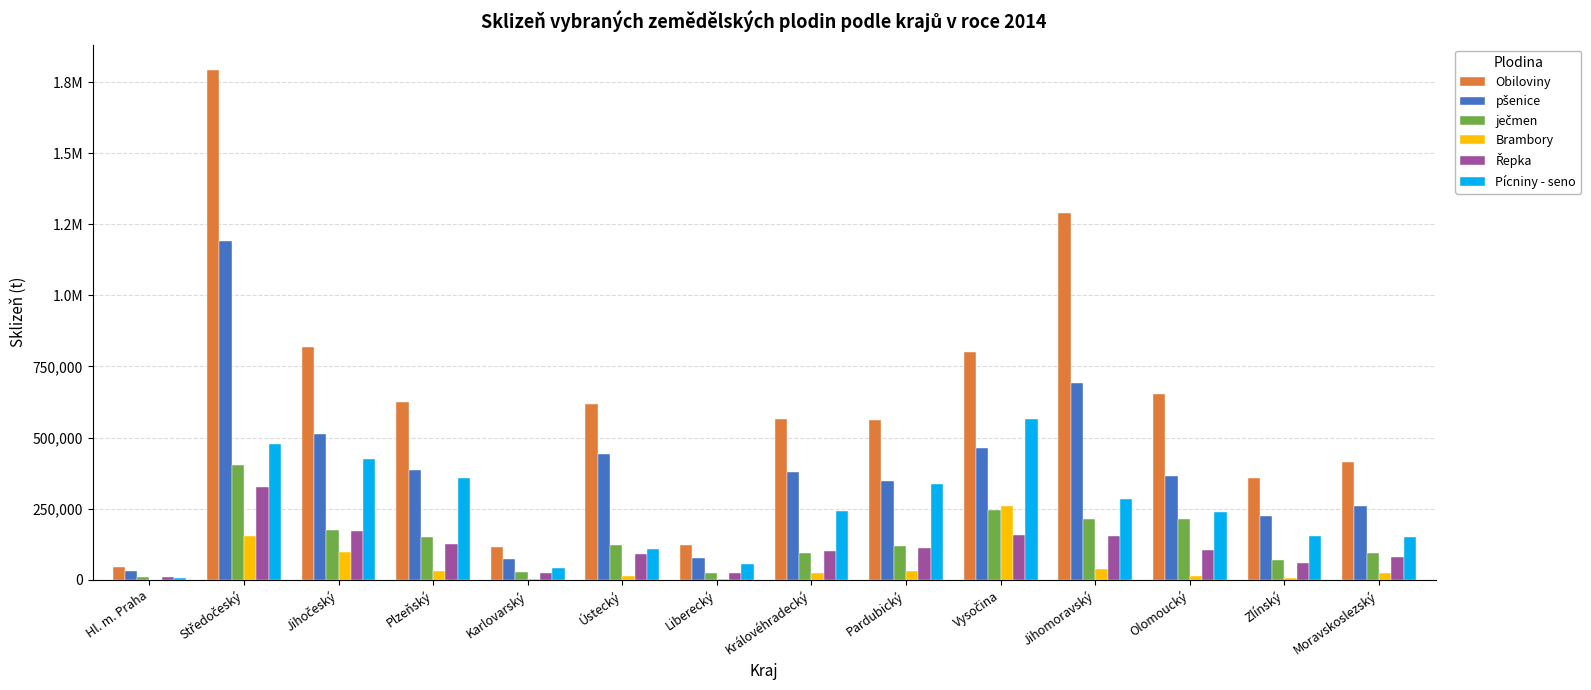

Rank the series by their maximum value, from highest to lowest.

Obiloviny, pšenice, Pícniny - seno, ječmen, Řepka, Brambory